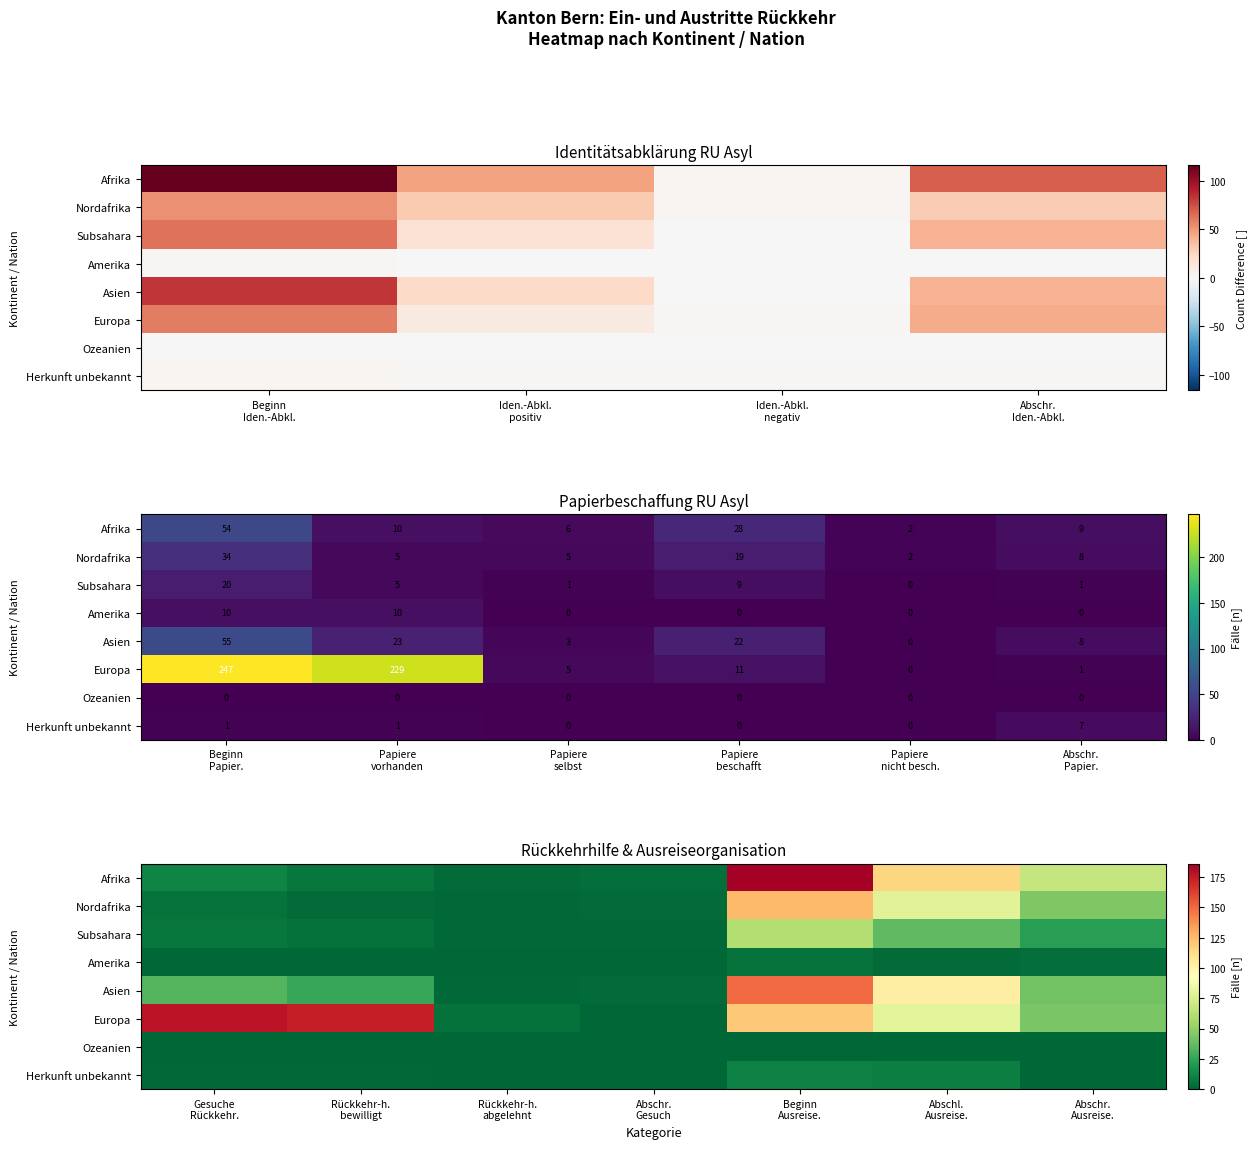

Count the number of categories in the chart.

7